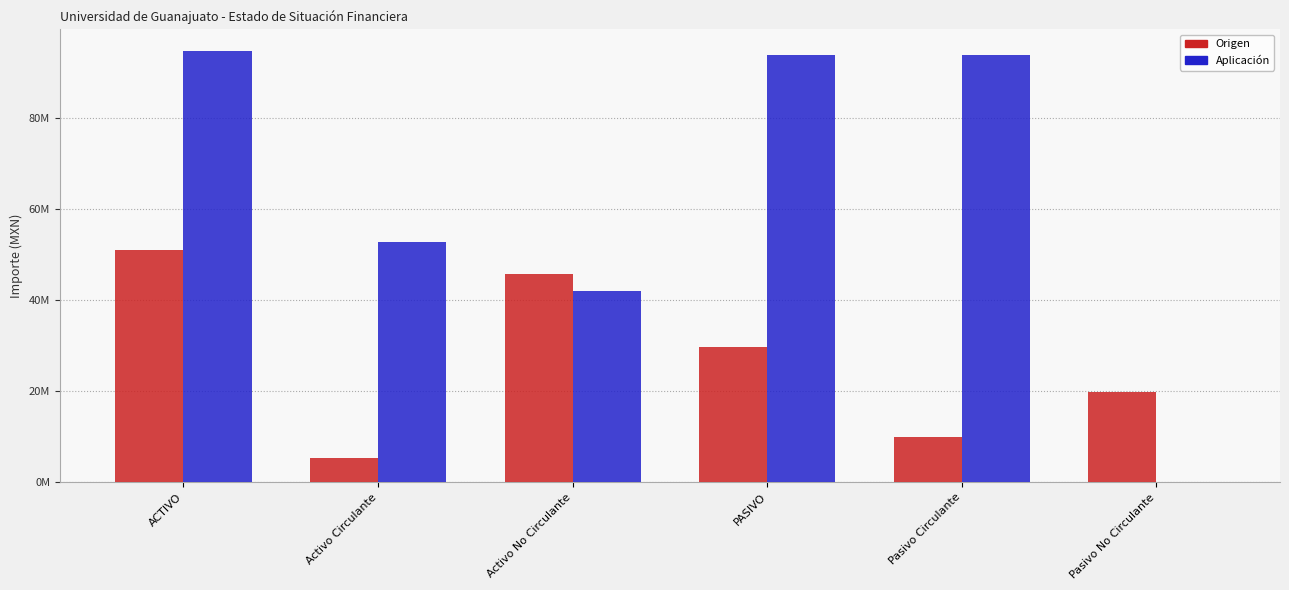

True or false: Origen has a value of 78954996 at Activo No Circulante.

False